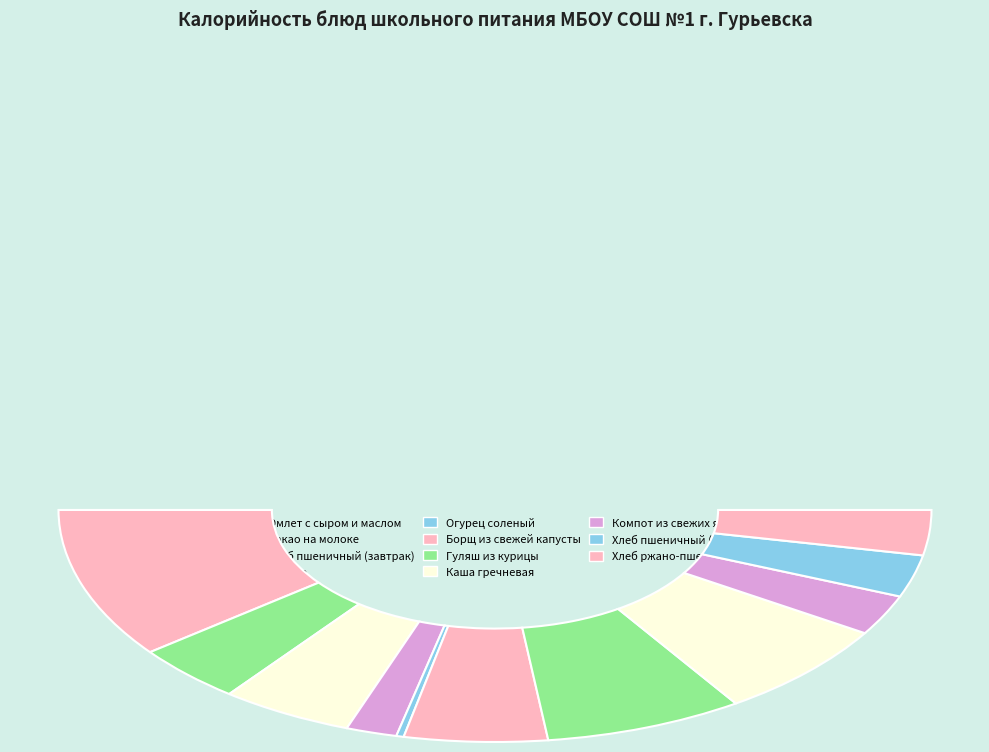

True or false: Хлеб пшеничный (завтрак) accounts for 1% of the total.

False